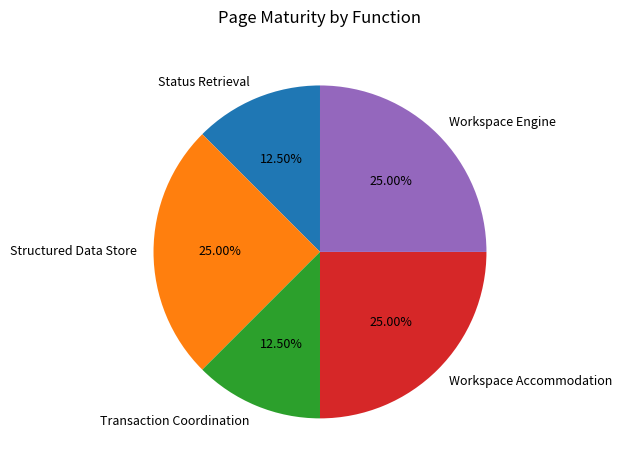

What is the ratio of the value at Workspace Accommodation to the value at Structured Data Store?

1.0